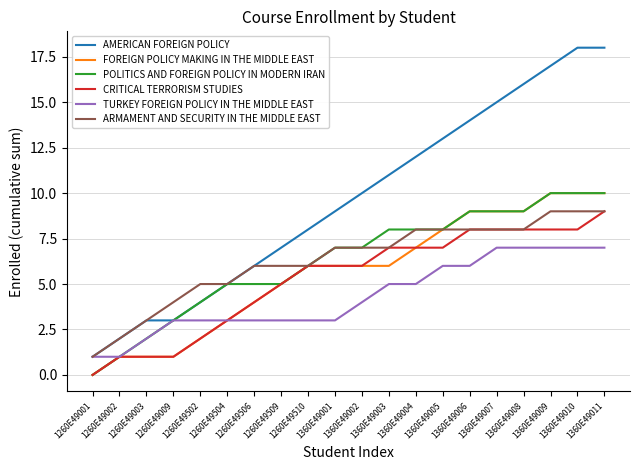

Which series has the largest range (max minus min)?

AMERICAN FOREIGN POLICY